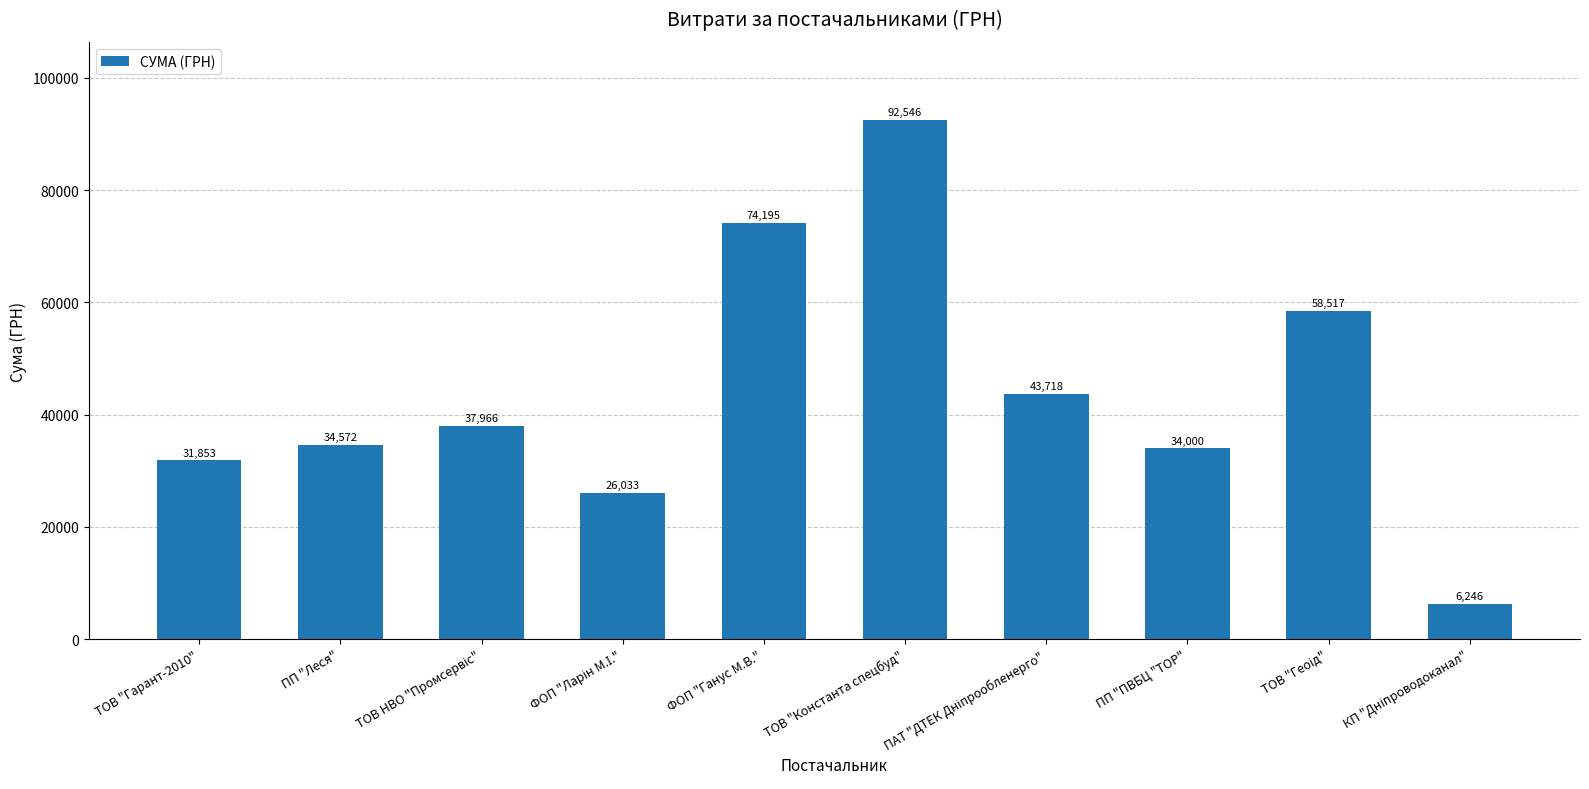

What is the value of the 3rd bar from the left?

37965.5